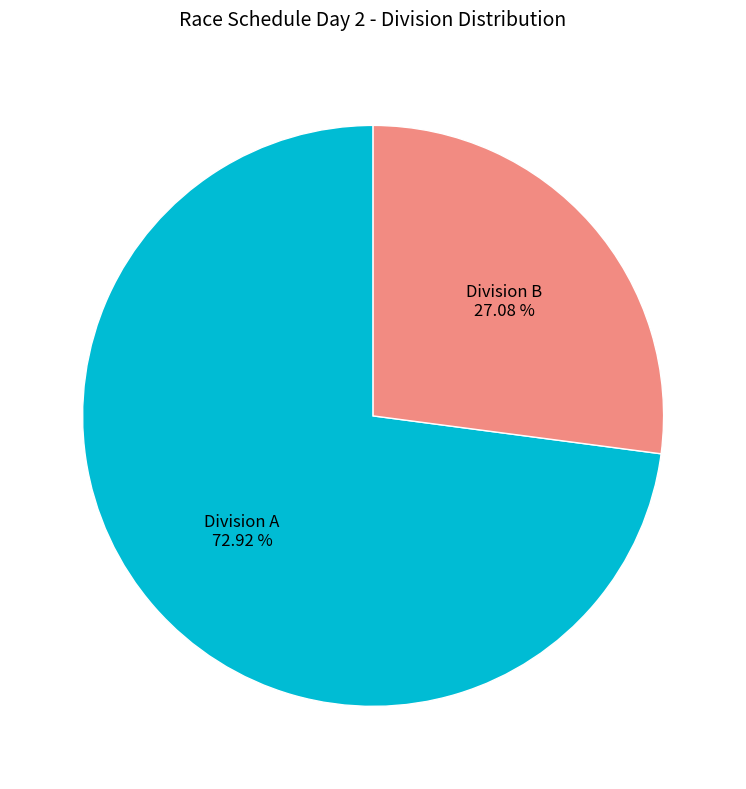

How many segments does this pie chart have?

2